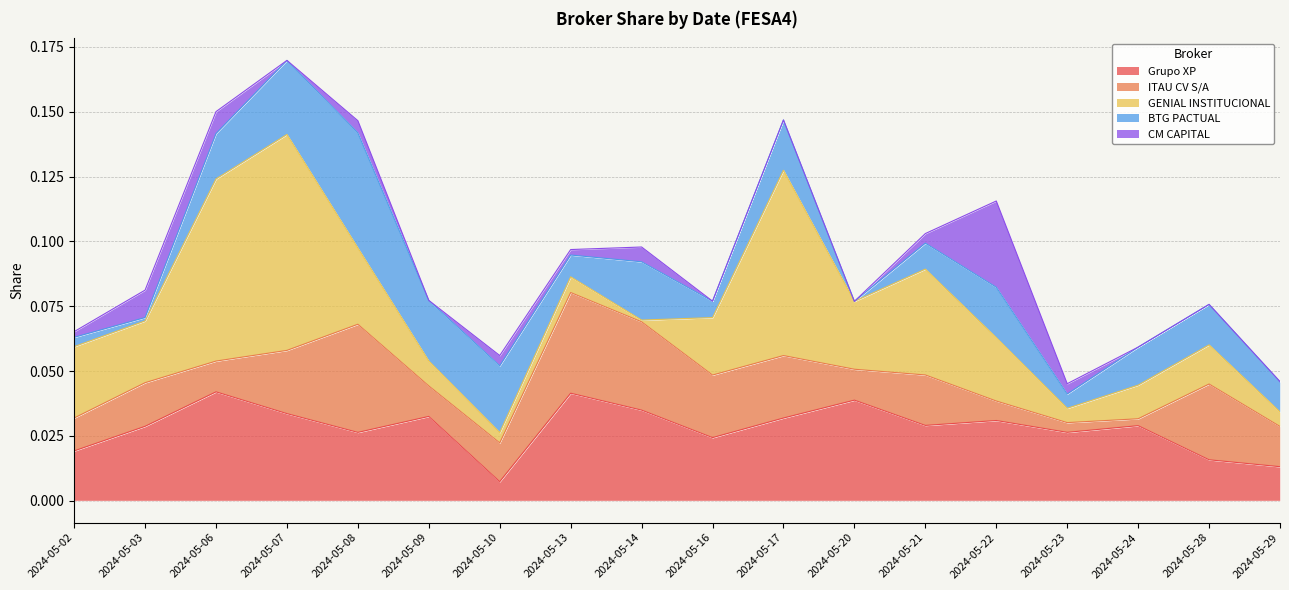

The value of GENIAL INSTITUCIONAL at 2024-05-16 is 0.0. True or false?

False